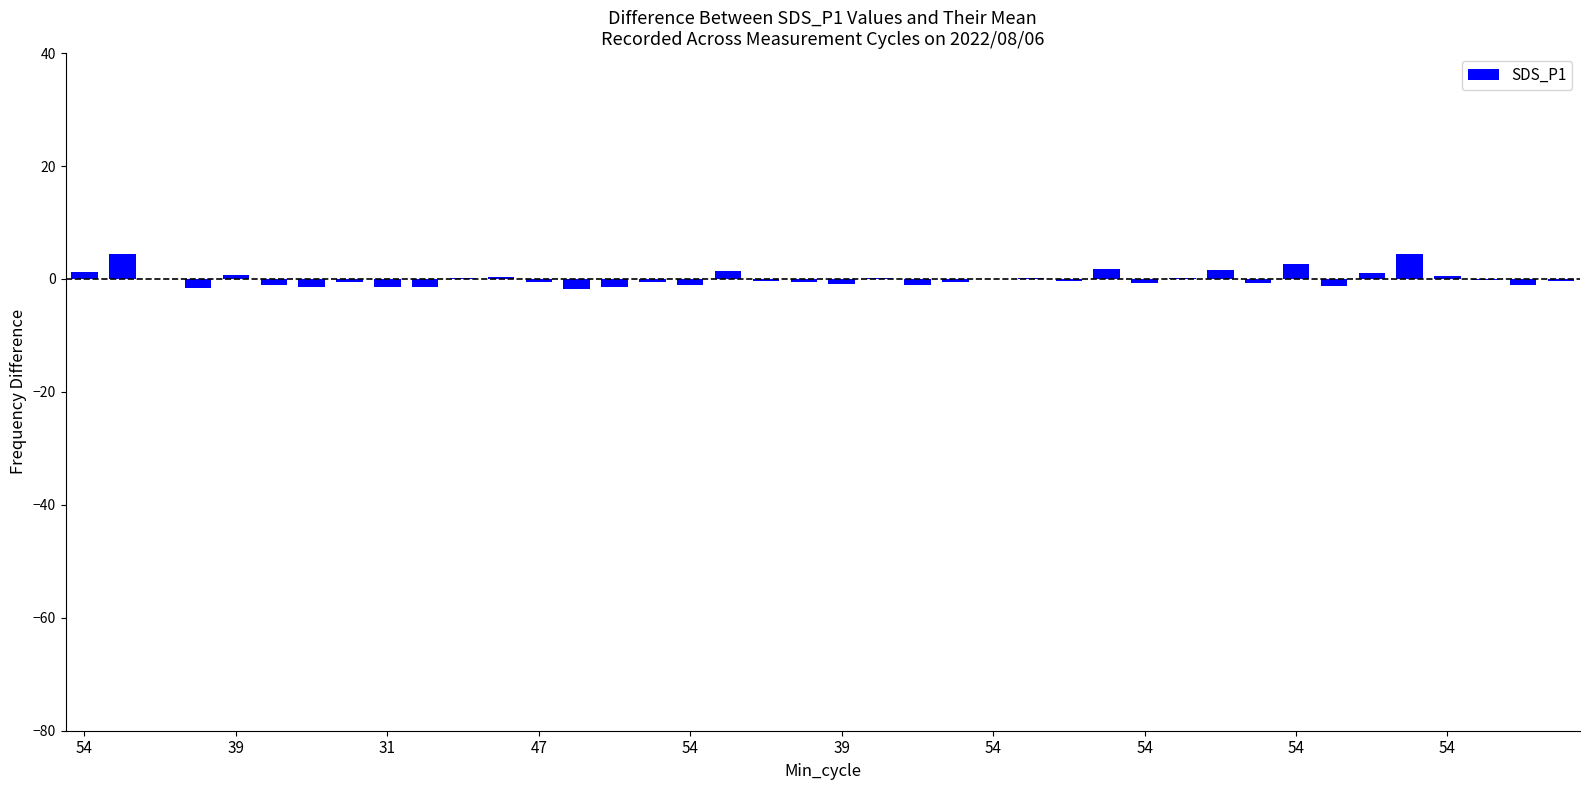

How many categories are shown in the chart?

40